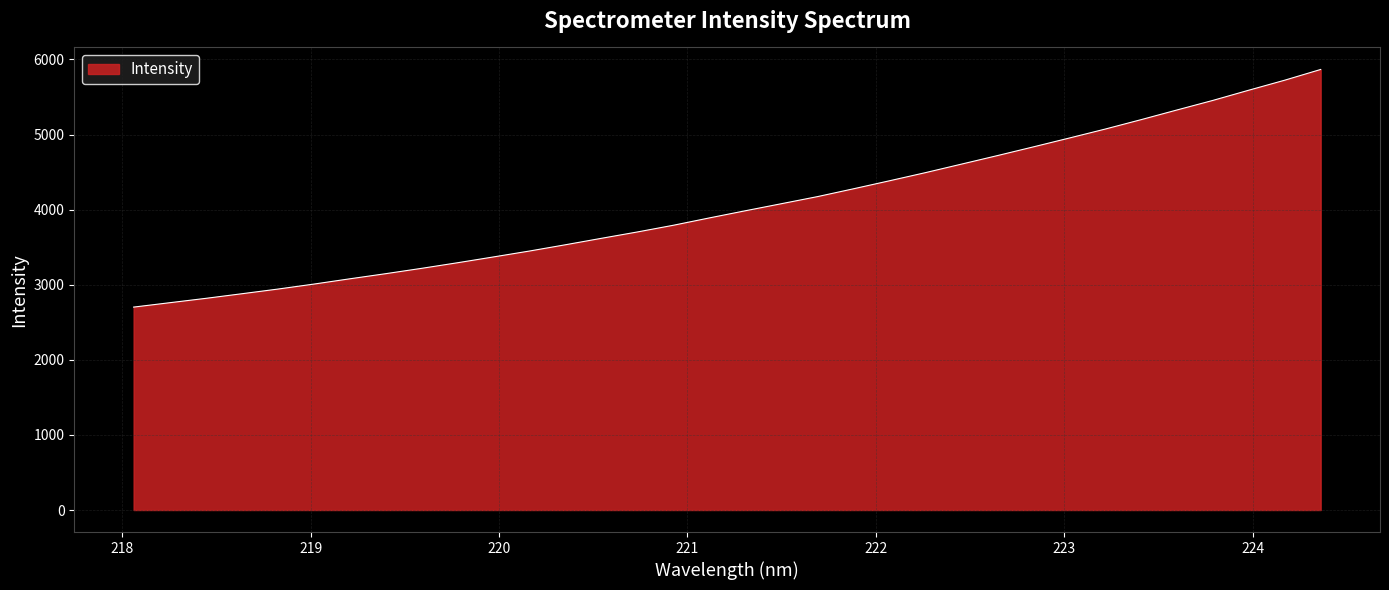

What is the difference between the maximum and minimum values?

3164.2